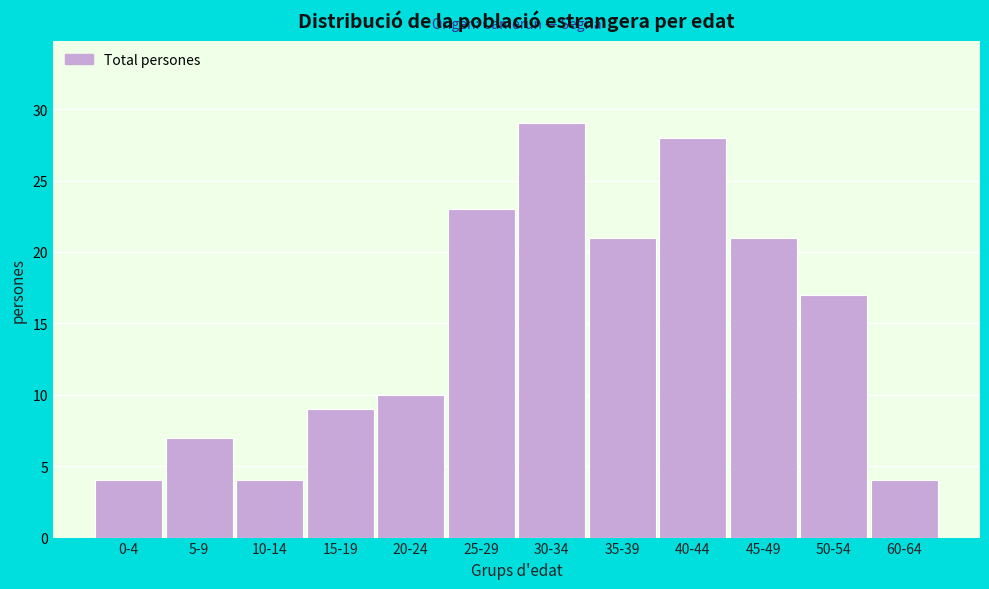

Reading right to left, list all the values displayed in this chart.

4	17	21	28	21	29	23	10	9	4	7	4